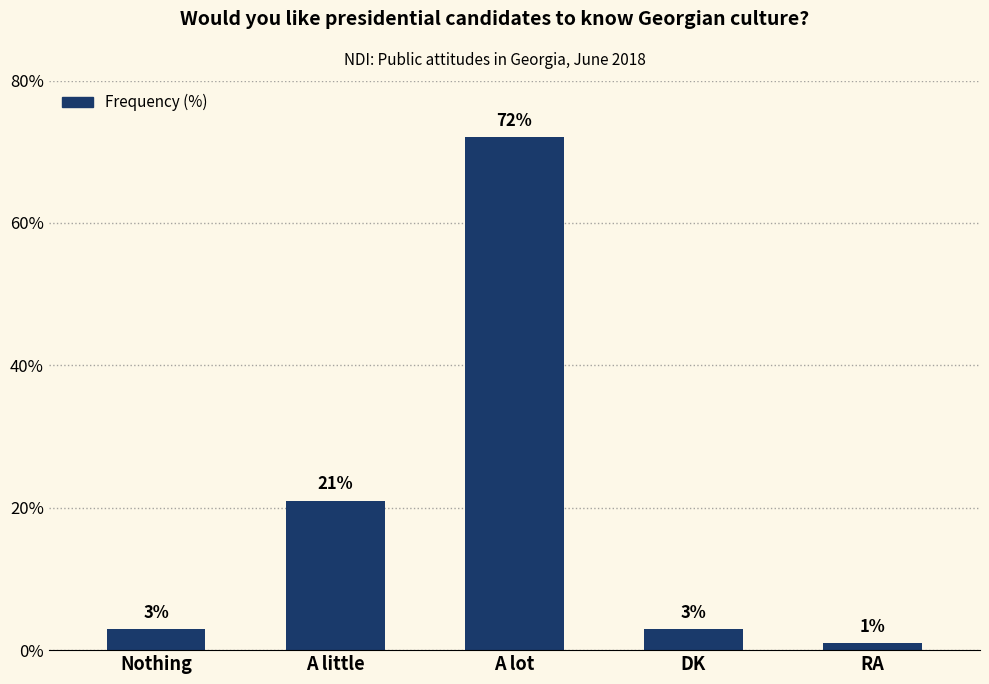

What is the change in value from Nothing to RA?

-2